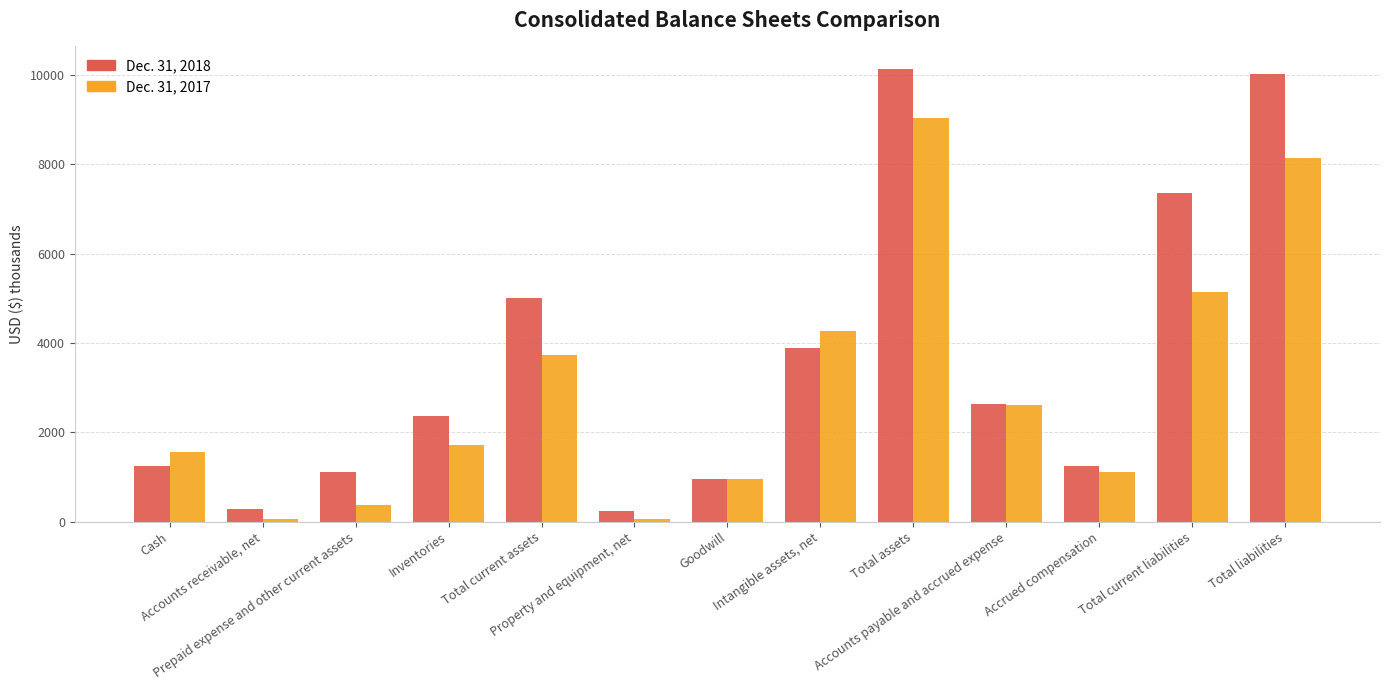

What is the sum of the Dec. 31, 2017 values at Total liabilities and Total current assets?

11850